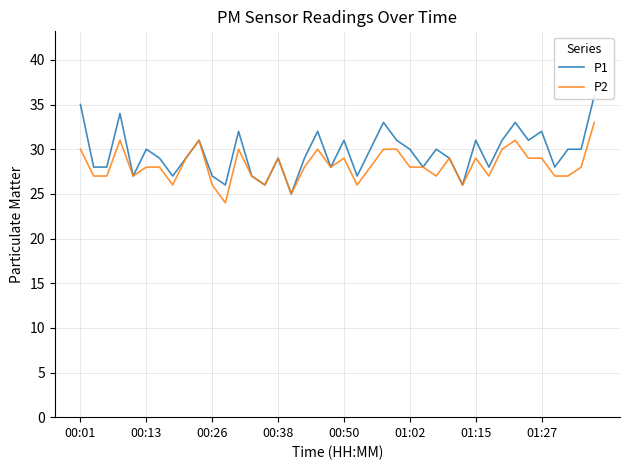

Reading left to right, list all the values displayed in this chart.

P1: 35	28	28	34	27	30	29	27	29	31	27	26	32	27	26	29	25	29	32	28	31	27	30	33	31	30	28	30	29	26	31	28	31	33	31	32	28	30	30	36
P2: 30	27	27	31	27	28	28	26	29	31	26	24	30	27	26	29	25	28	30	28	29	26	28	30	30	28	28	27	29	26	29	27	30	31	29	29	27	27	28	33